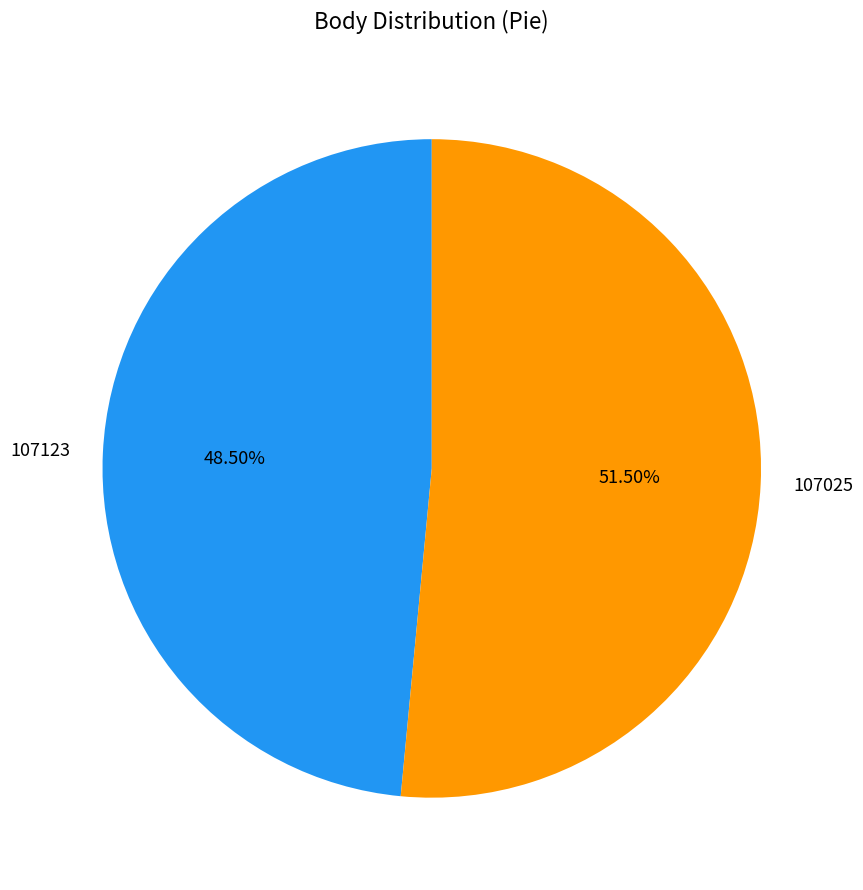

To the nearest percent, what is the combined percentage of 107025 and 107123?

100%